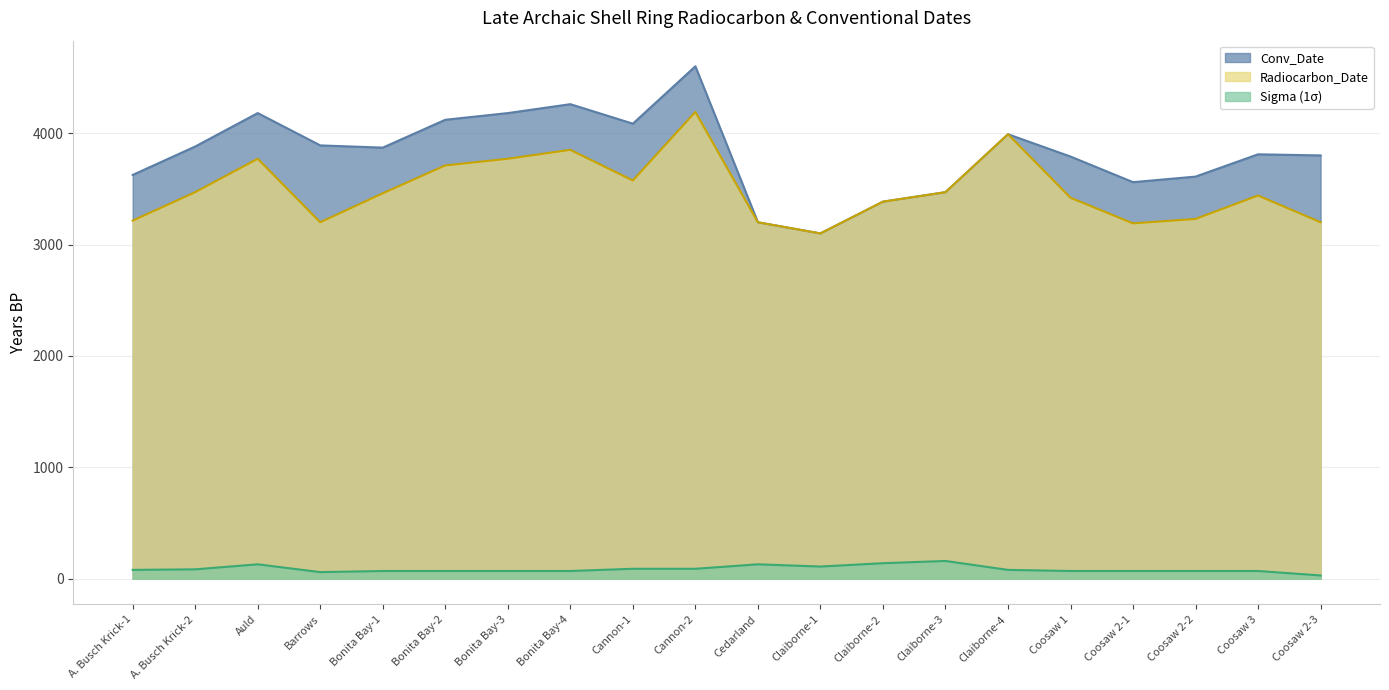

What is the difference between the Radiocarbon_Date values at Bonita Bay-2 and Coosaw 2-1?

520